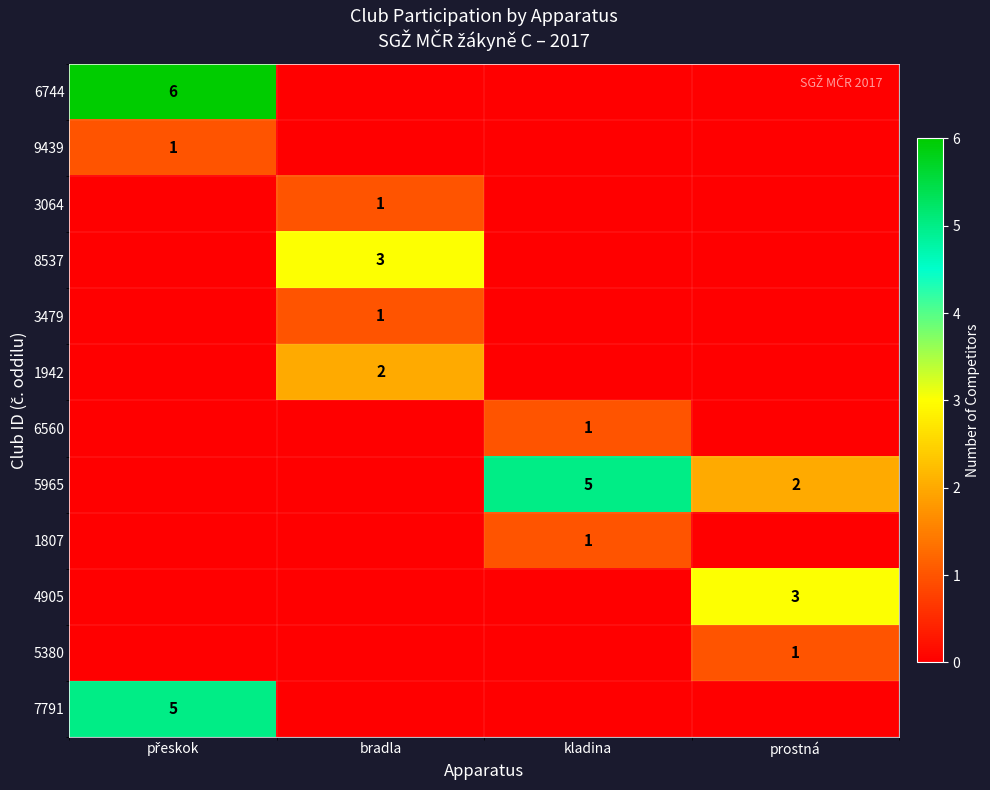

The 4905 series shows 3 at prostná. True or false?

True